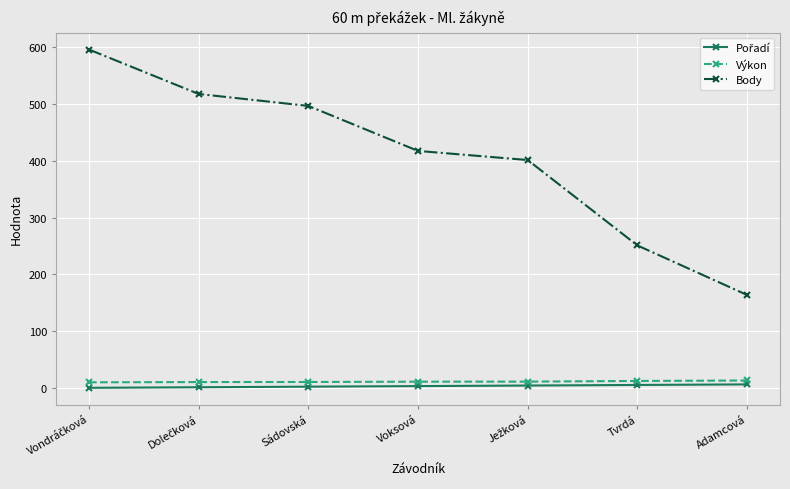

True or false: Body has a value of 129.7 at Tvrdá.

False